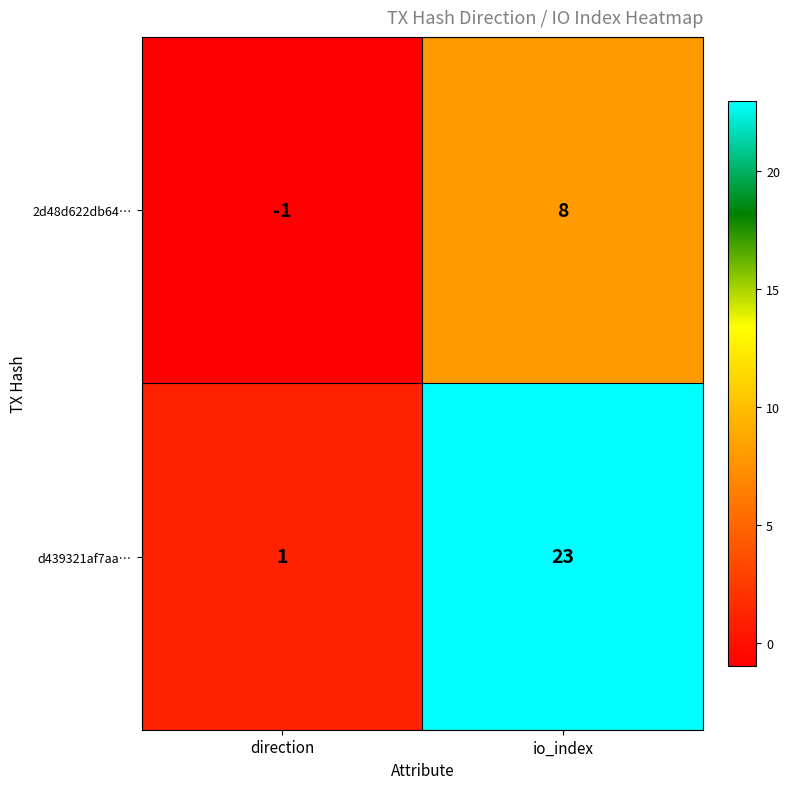

Reading right to left, list all the values displayed in this chart.

2d48d622db64…: 8	-1
d439321af7aa…: 23	1